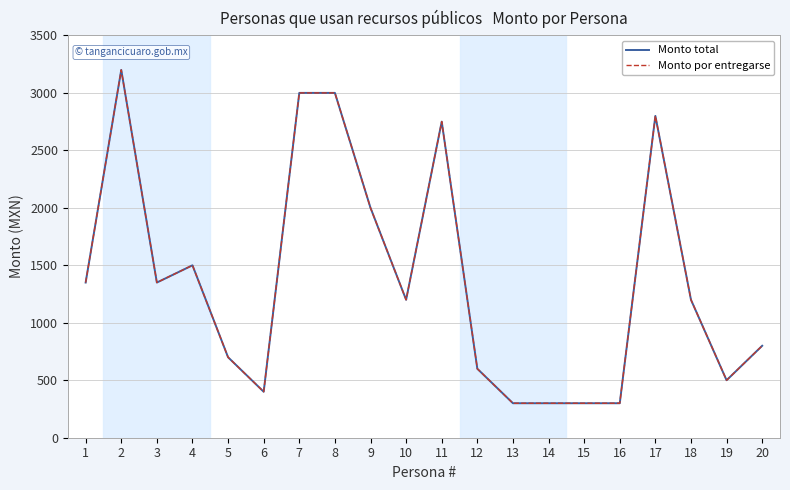

What is the value of the Monto por entregarse point at the 9th from the left?

2000